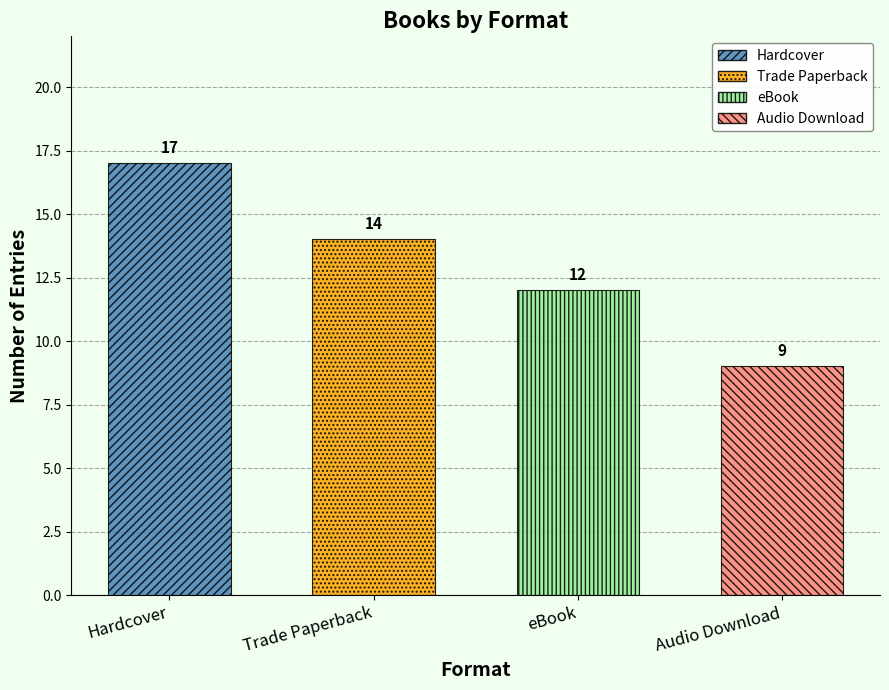

Between Hardcover and eBook, which is larger?

Hardcover